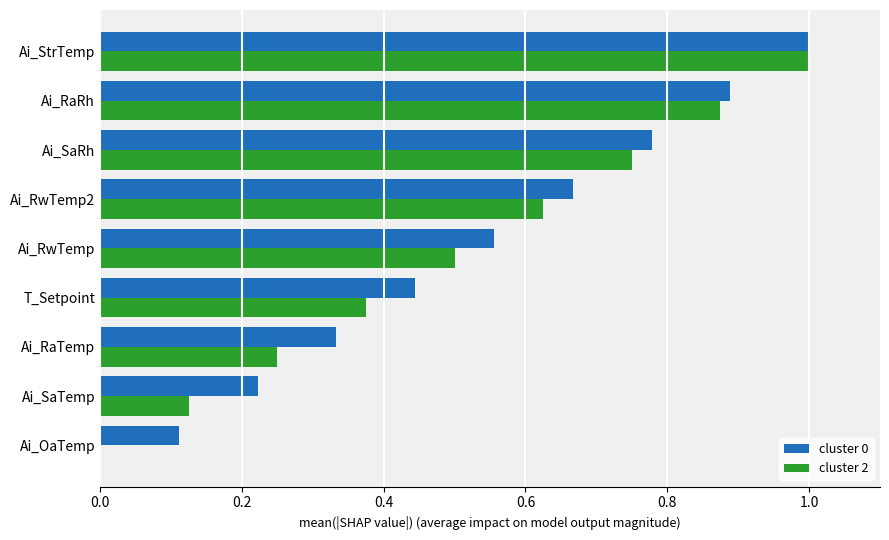

Between Ai_SaRh and Ai_RaRh, which series saw the biggest shift?

cluster 2